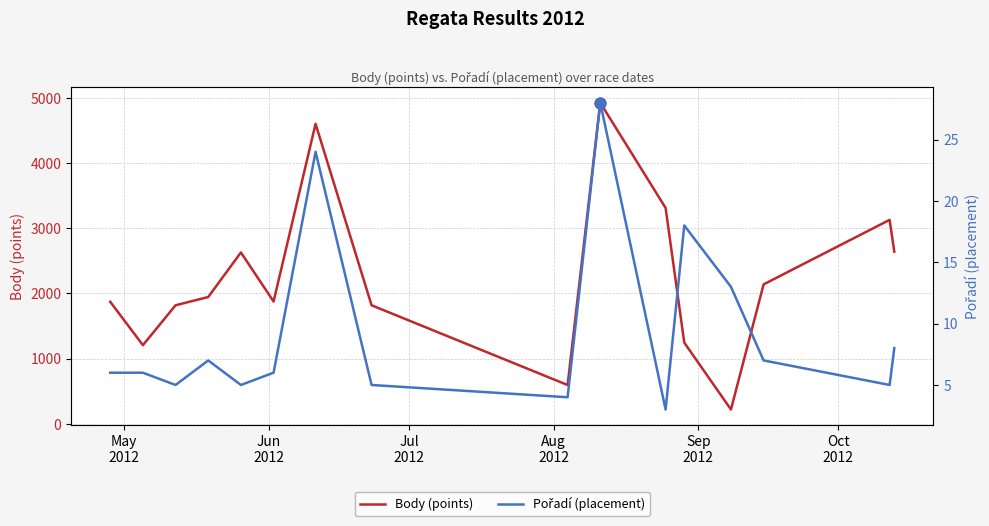

Is the value of Body (points) at May
2012 greater than the value of Pořadí (placement) at Jul
2012?

Yes